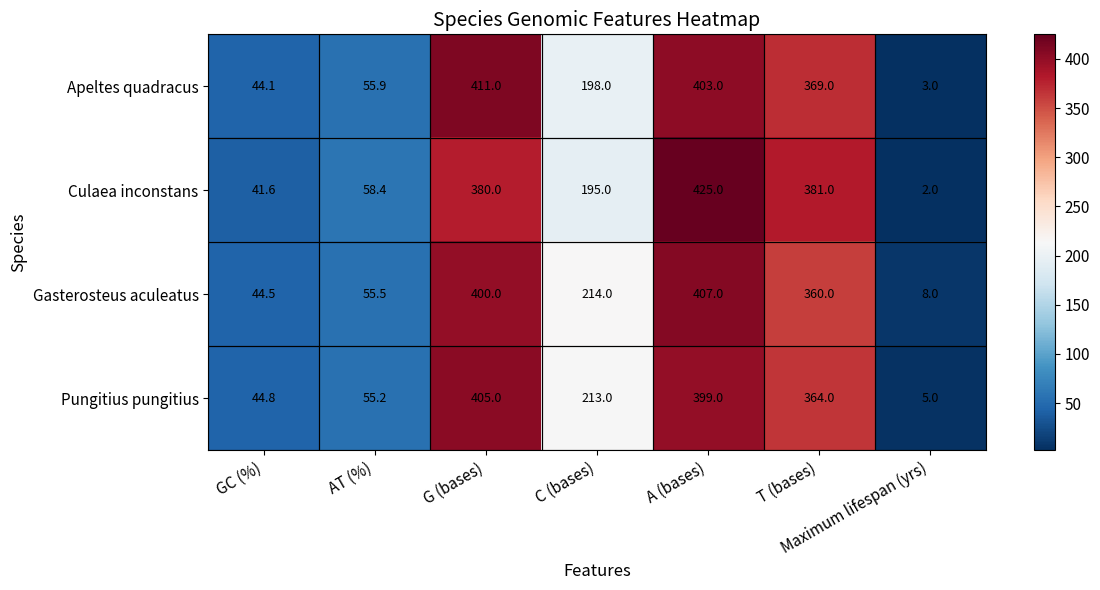

At Maximum lifespan (yrs), list the series in order from smallest to largest.

Culaea inconstans, Apeltes quadracus, Pungitius pungitius, Gasterosteus aculeatus